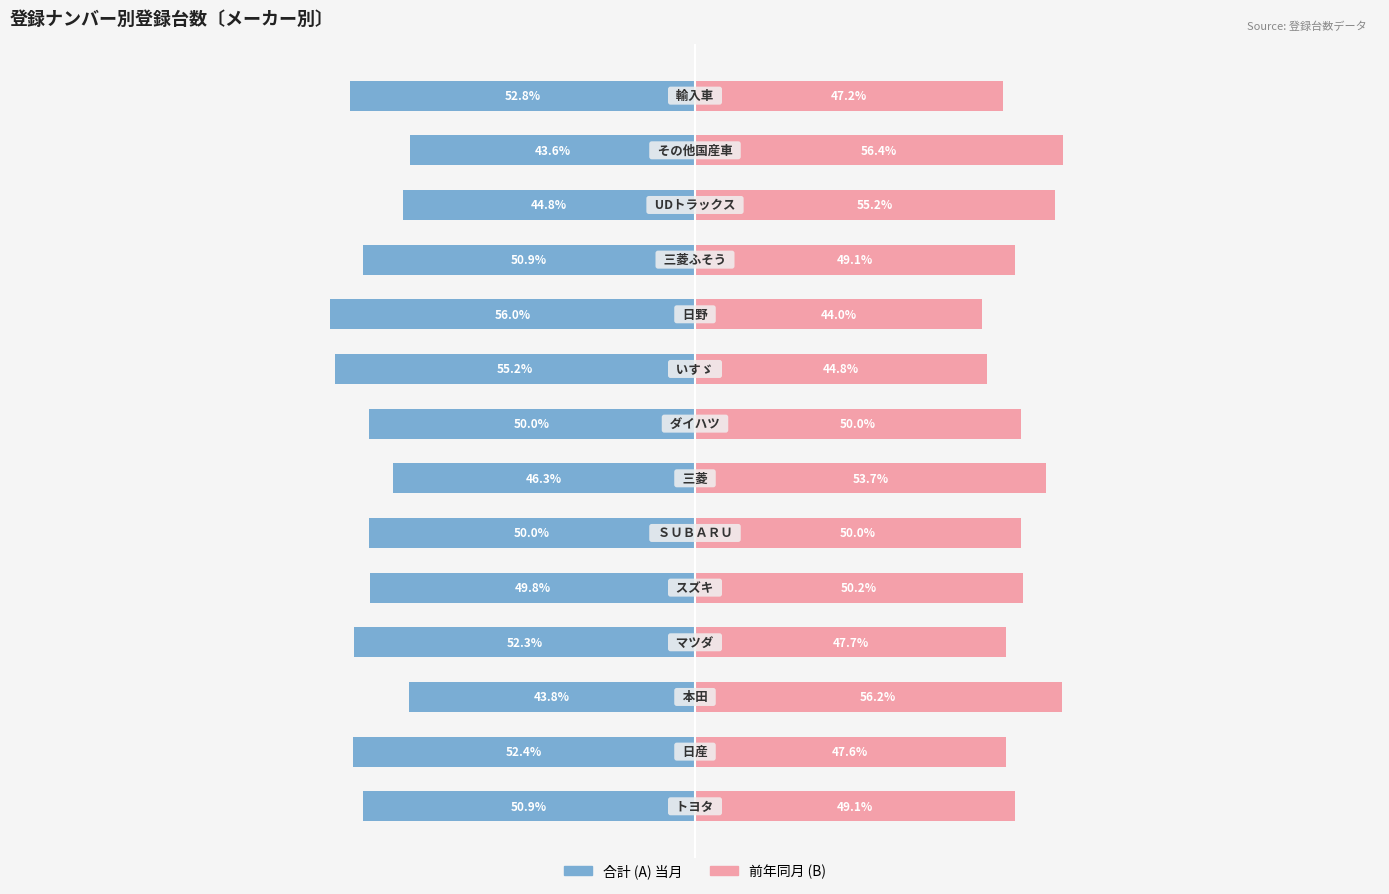

How many values in the 合計 (A) 当月 series exceed -50?

5